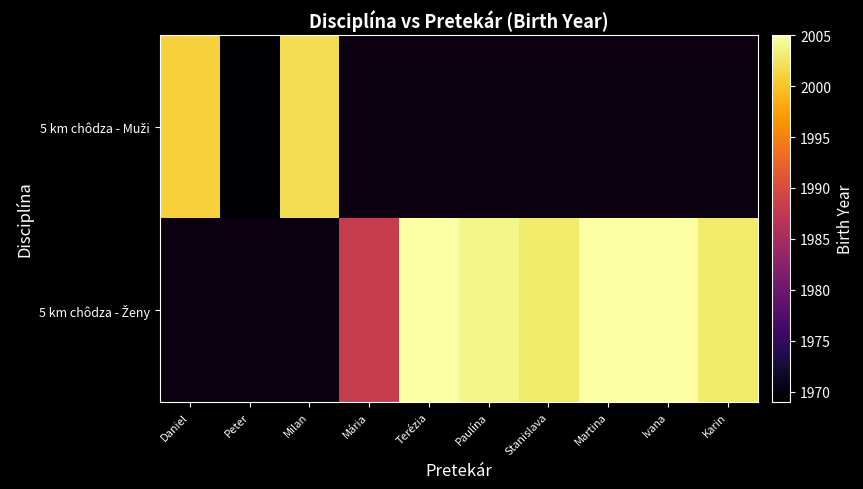

What is the approximate value of 5 km chôdza - Muži at Daniel?

2001.0